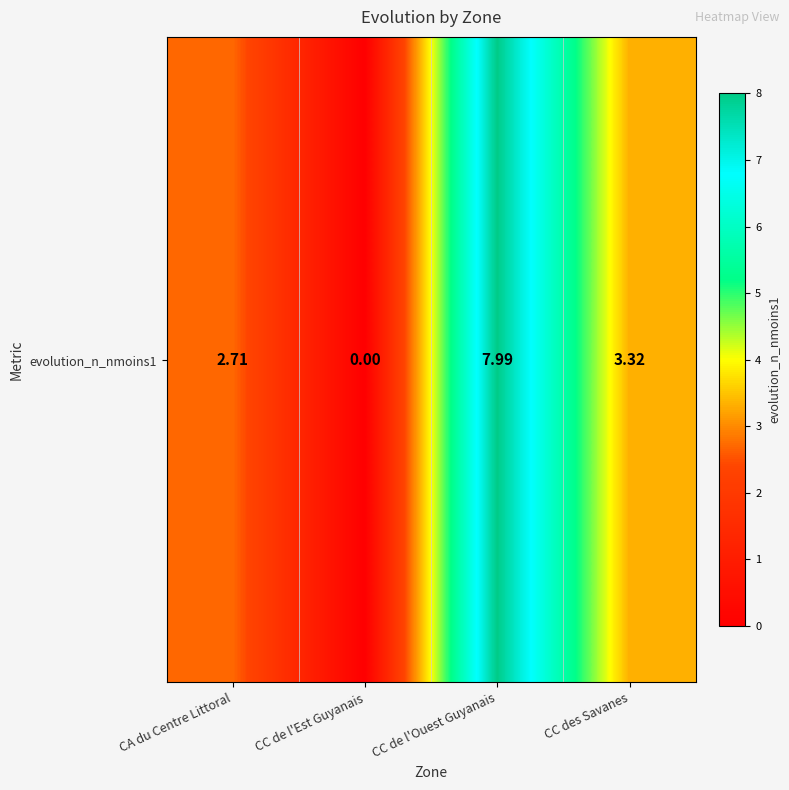

Which label corresponds to the largest value in the chart?

CC de l'Ouest Guyanais